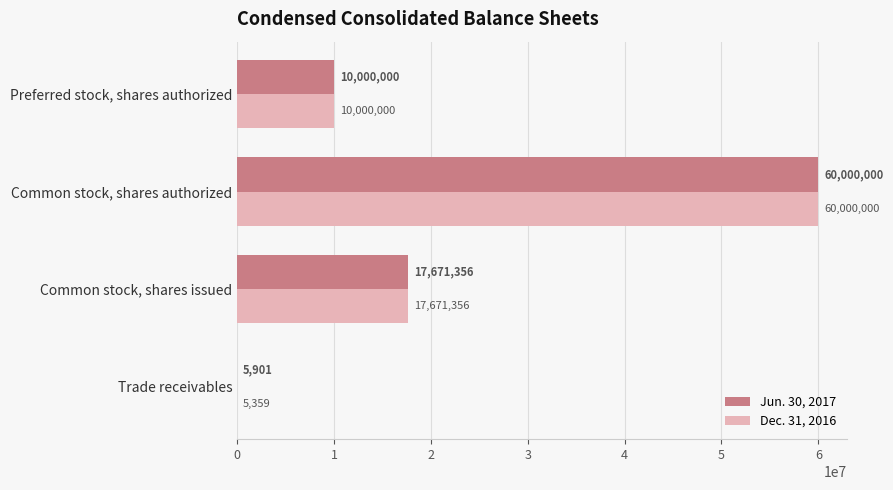

Is it true that Dec. 31, 2016 equals 17671356 at Common stock, shares issued?

True